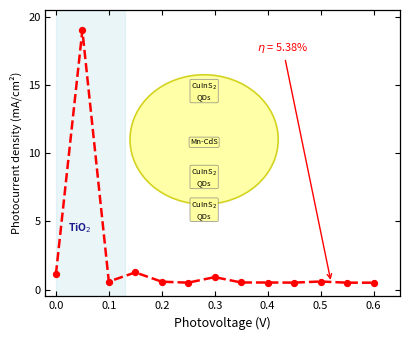

What is the smallest value displayed?

0.5